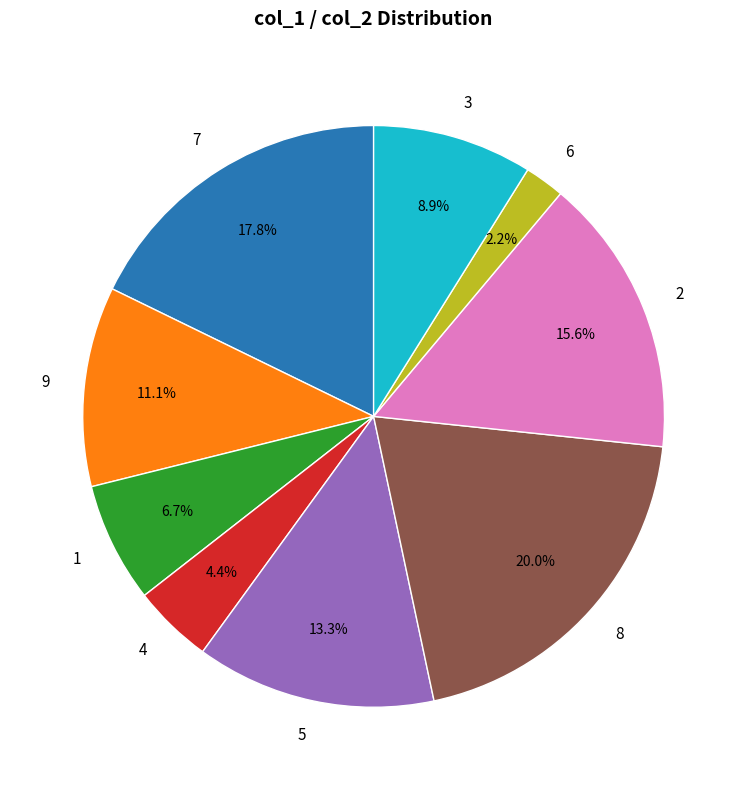

Rank the categories by value from highest to lowest.

8, 7, 2, 5, 9, 3, 1, 4, 6